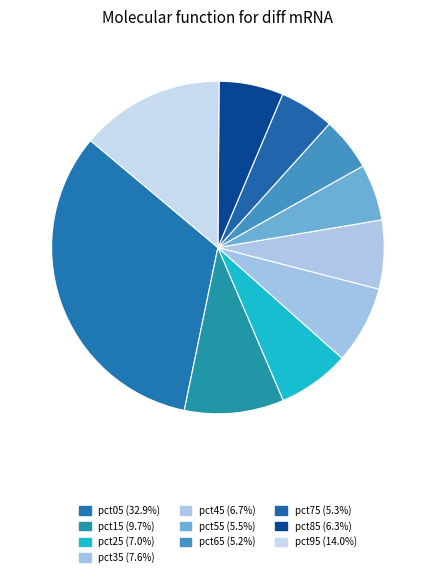

Rank the categories by value from lowest to highest.

pct65, pct75, pct55, pct85, pct45, pct25, pct35, pct15, pct95, pct05